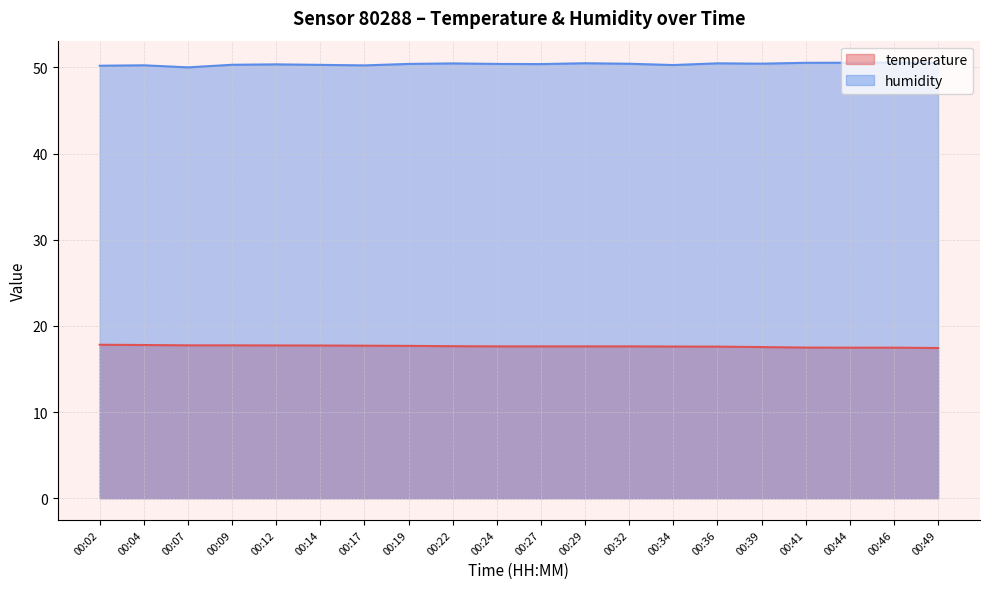

True or false: humidity has more than 1 points higher than both neighbors.

True